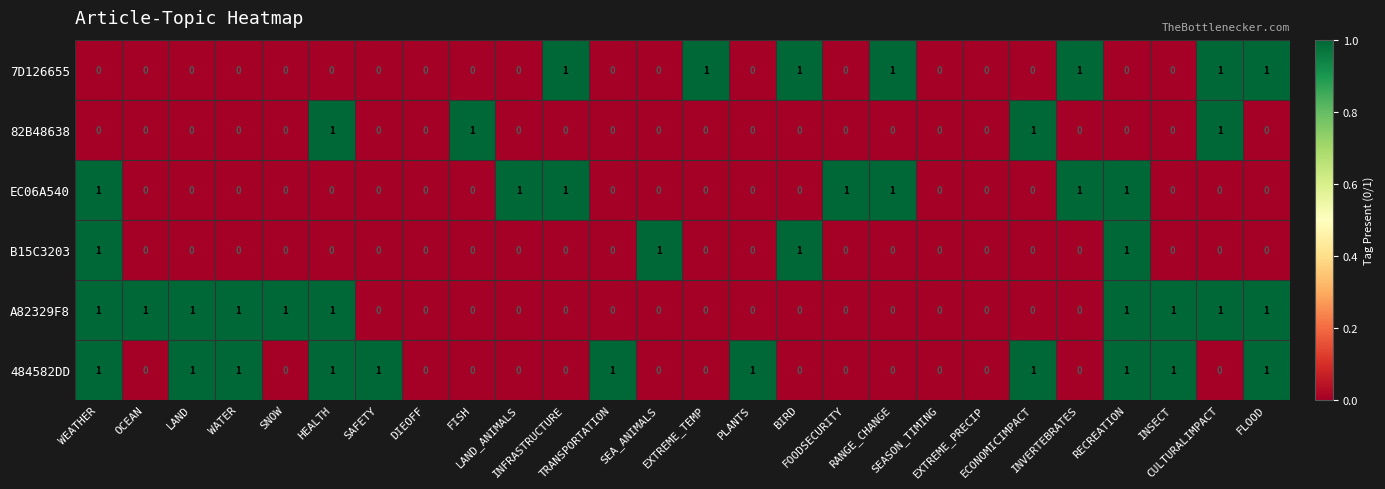

Which series has the largest total across all categories?

484582DD